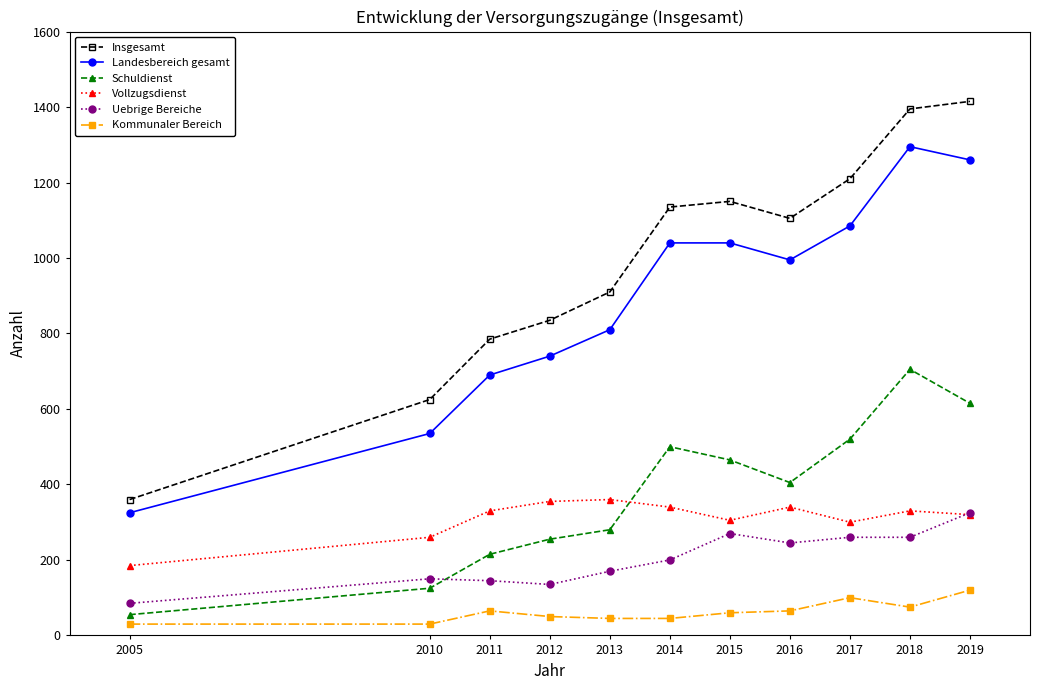

What is the total value across all series at 2005?

1040